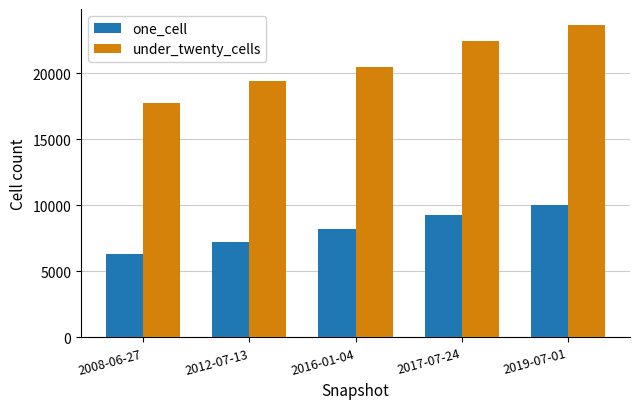

How many data points does each series have?

5